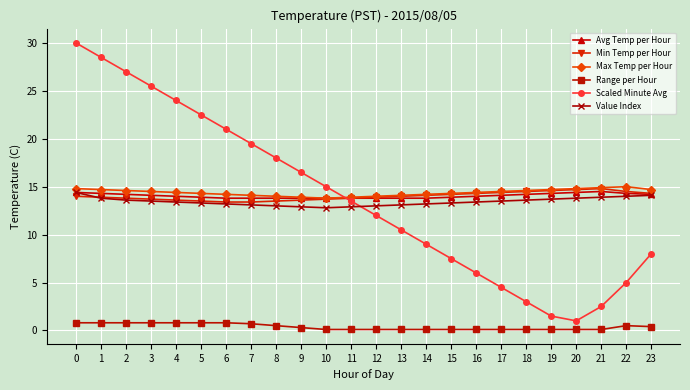

Count the number of categories in the chart.

24